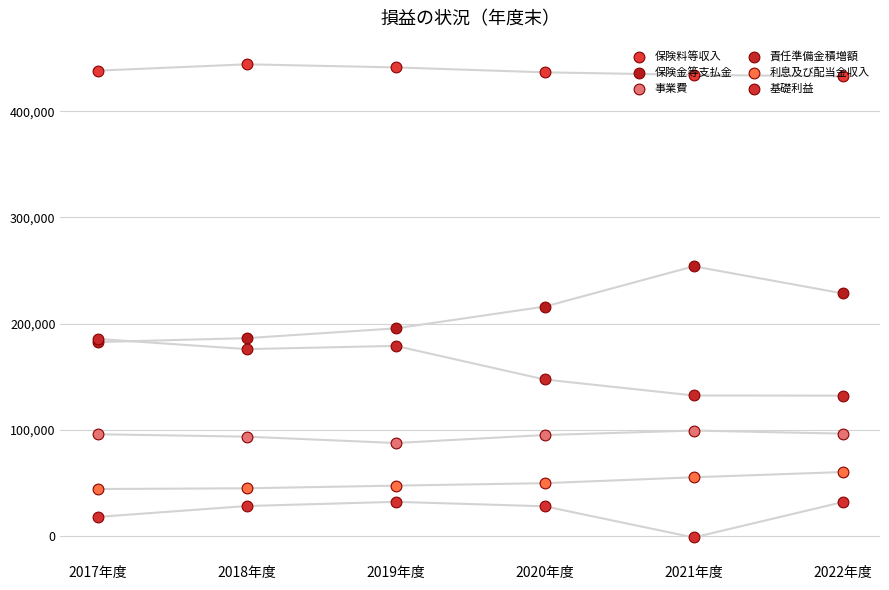

At which category is the sum across all series the highest?

2019年度